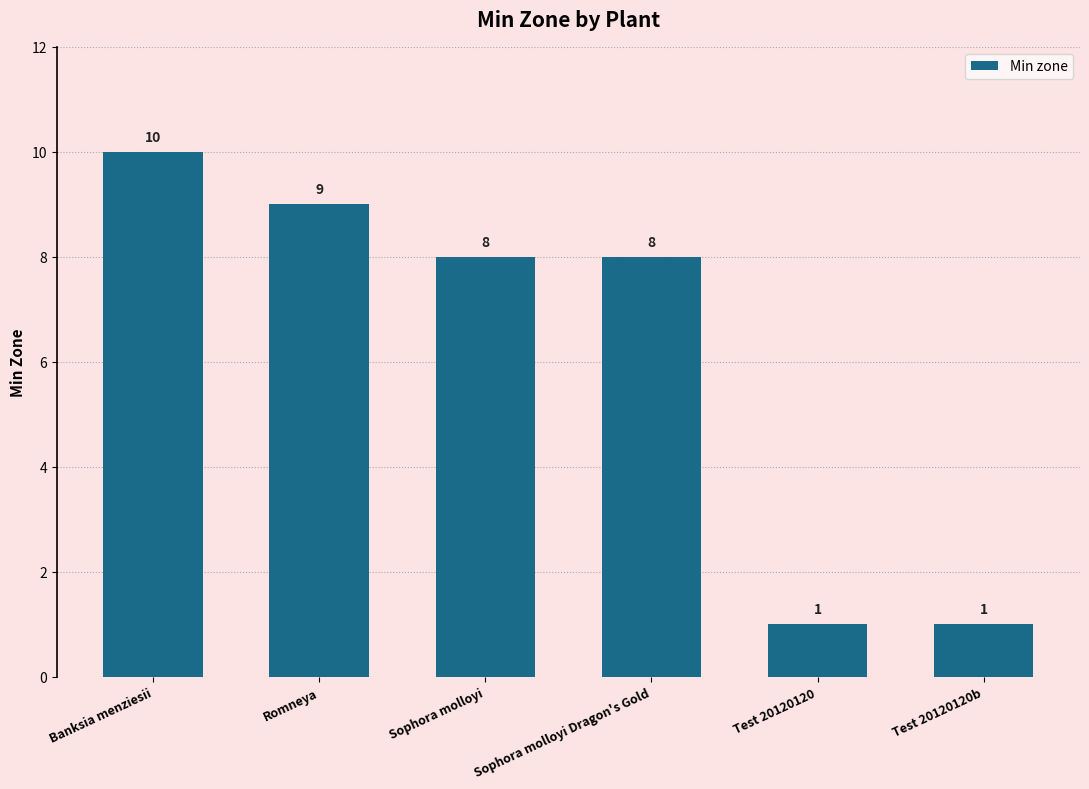

What is the greatest value displayed?

10